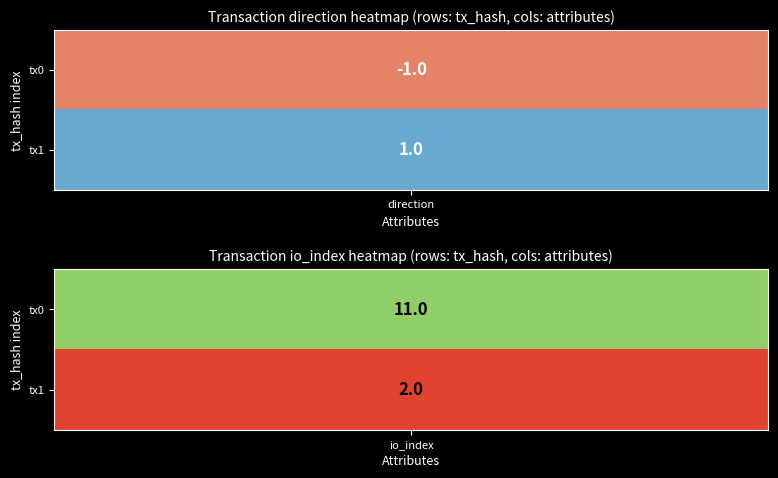

At how many categories does at least one series exceed 0?

2